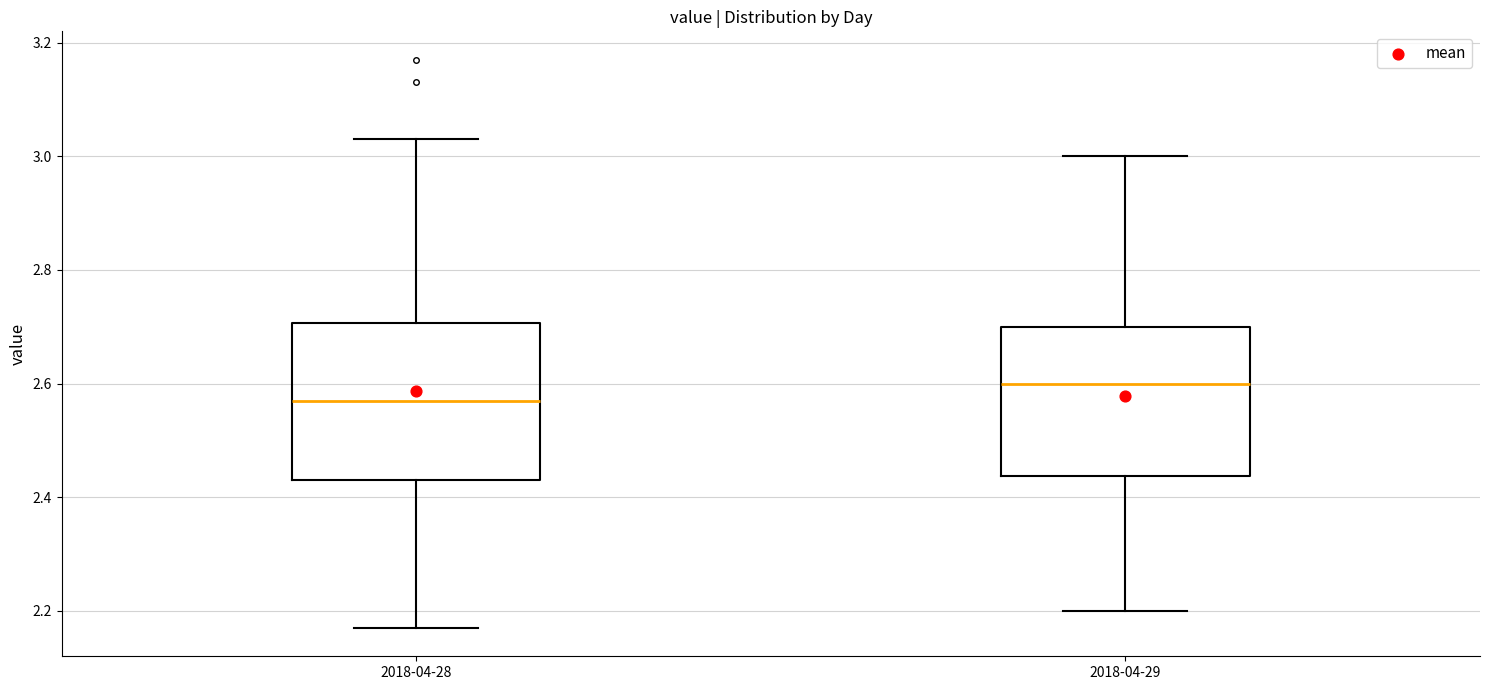

Which box's median line is the highest?

2018-04-29